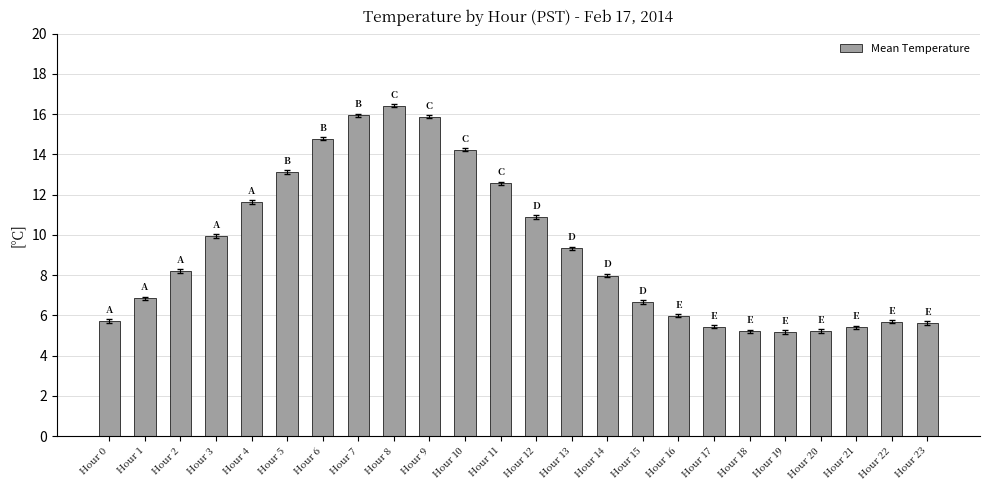

The chart shows a value of 6.8 at Hour 1. True or false?

True